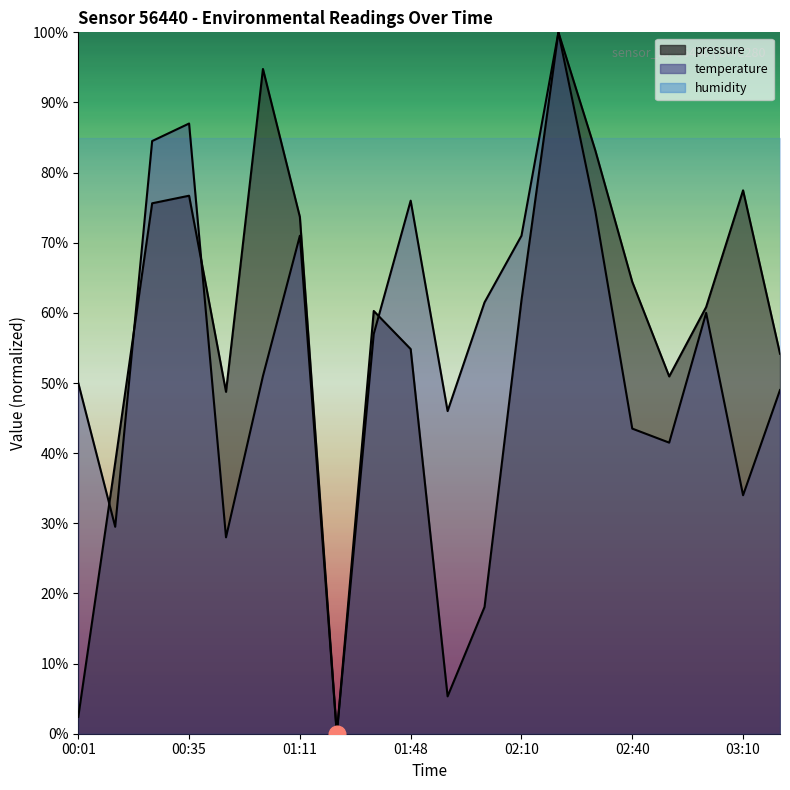

Which category has the highest value across all series?

02:20